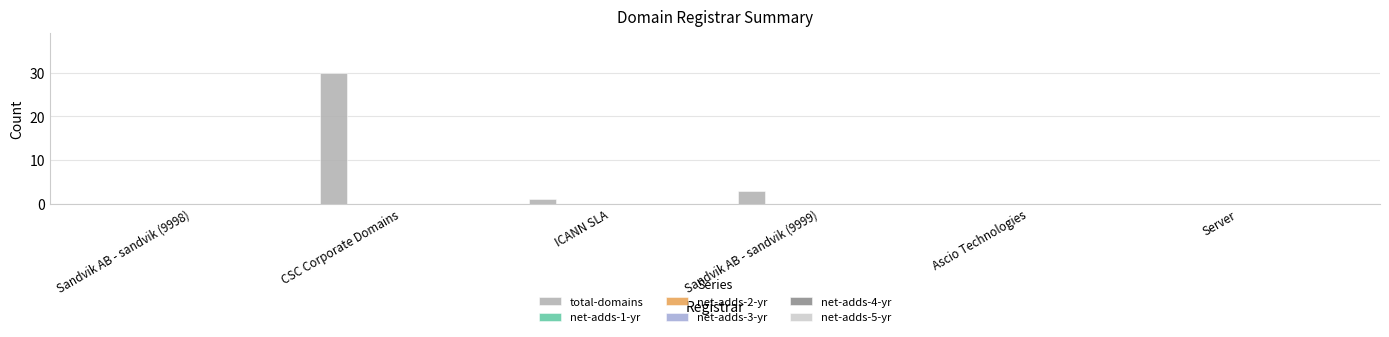

What is the greatest value displayed?

30